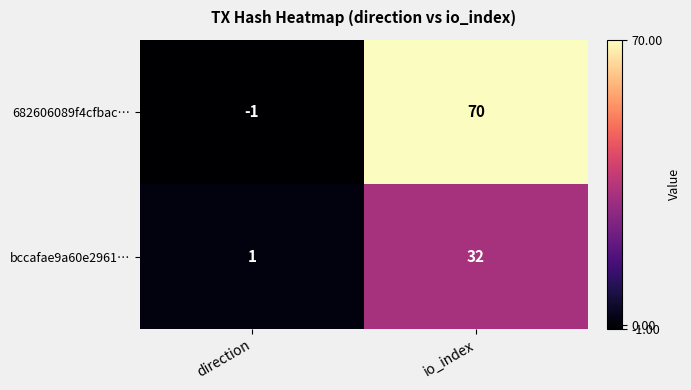

Which category has the highest value across all series?

io_index